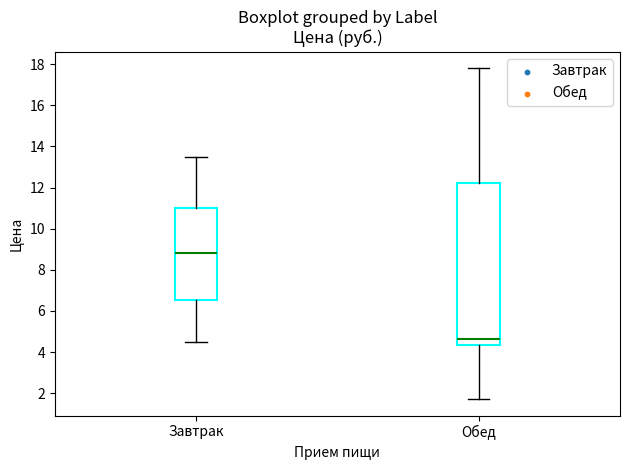

Comparing the boxes themselves (not the whiskers), which one is the tallest?

Обед